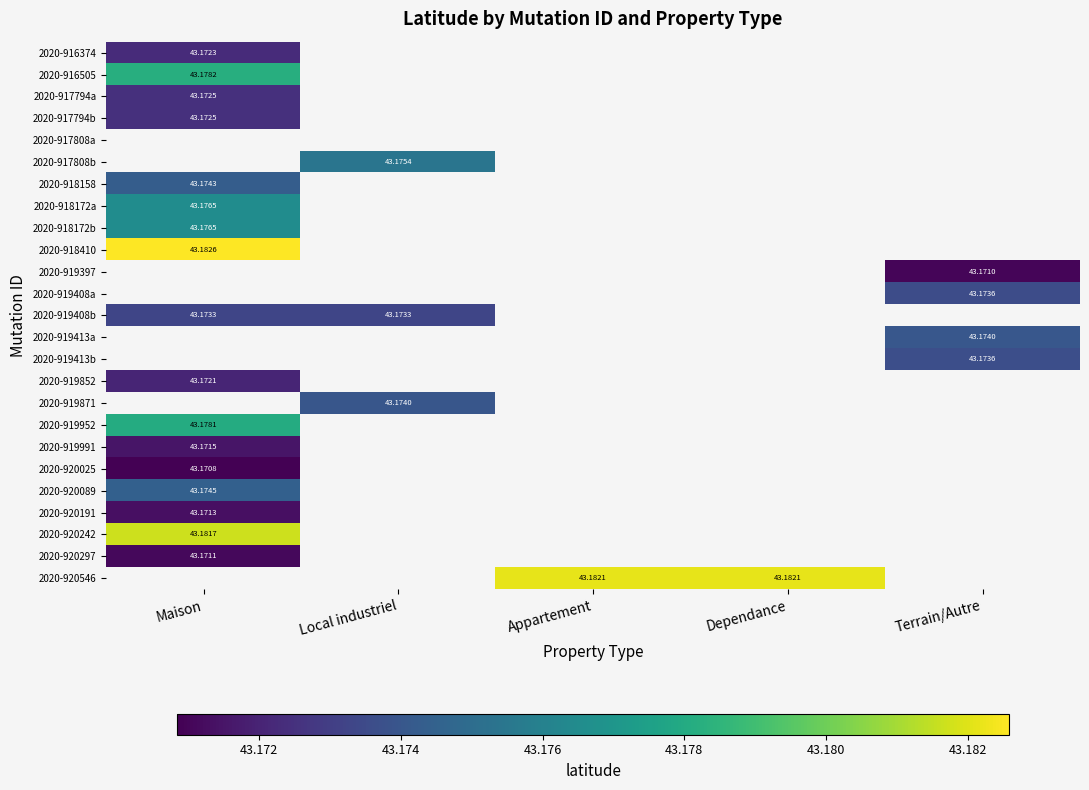

Is the value of 2020-920191 at Terrain/Autre greater than the value of 2020-917794a at Maison?

No